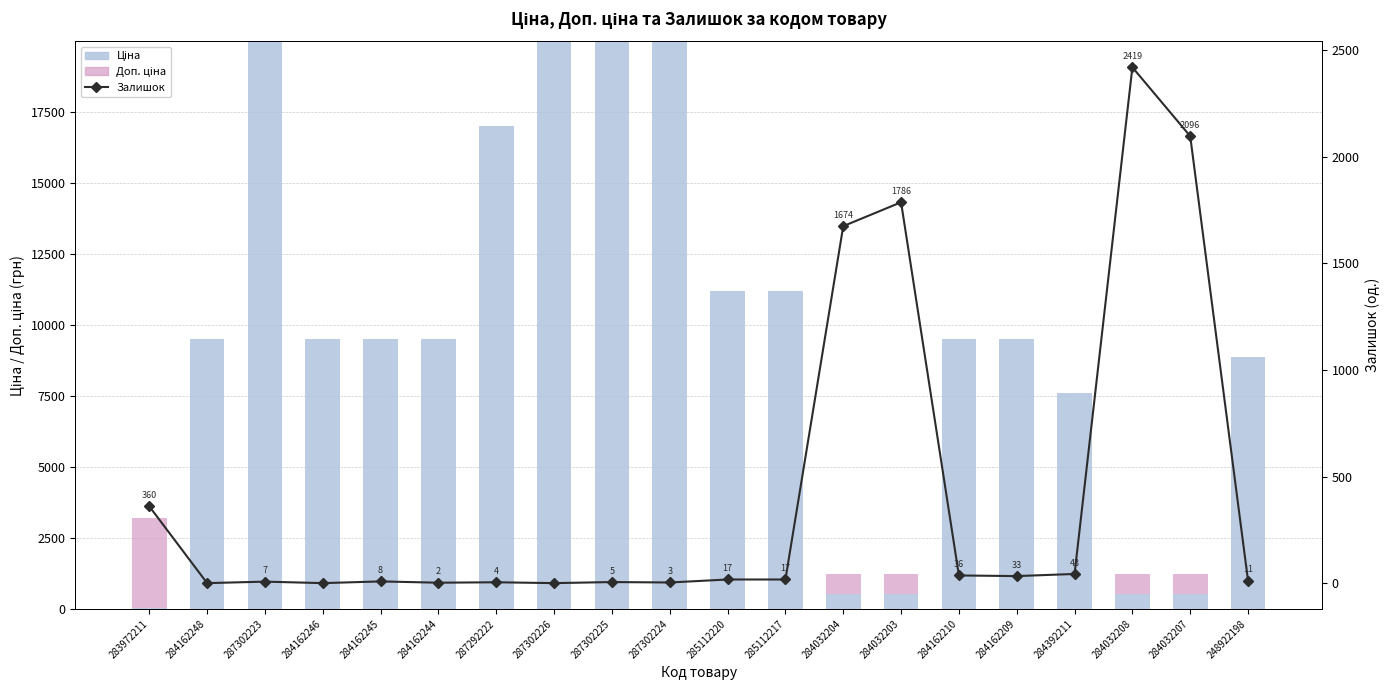

Is it true that Доп. ціна equals 5421.1 at 283972211?

False